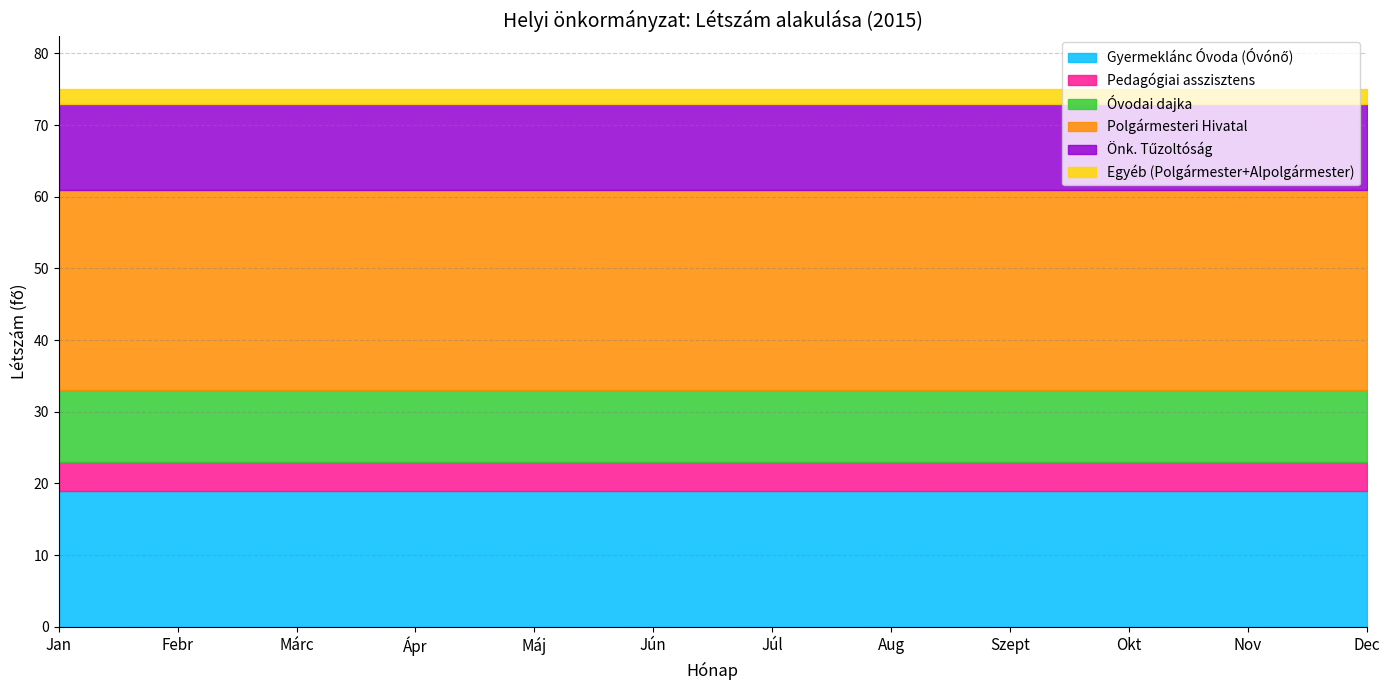

True or false: Óvodai dajka and Egyéb (Polgármester+Alpolgármester) cross at least once.

False